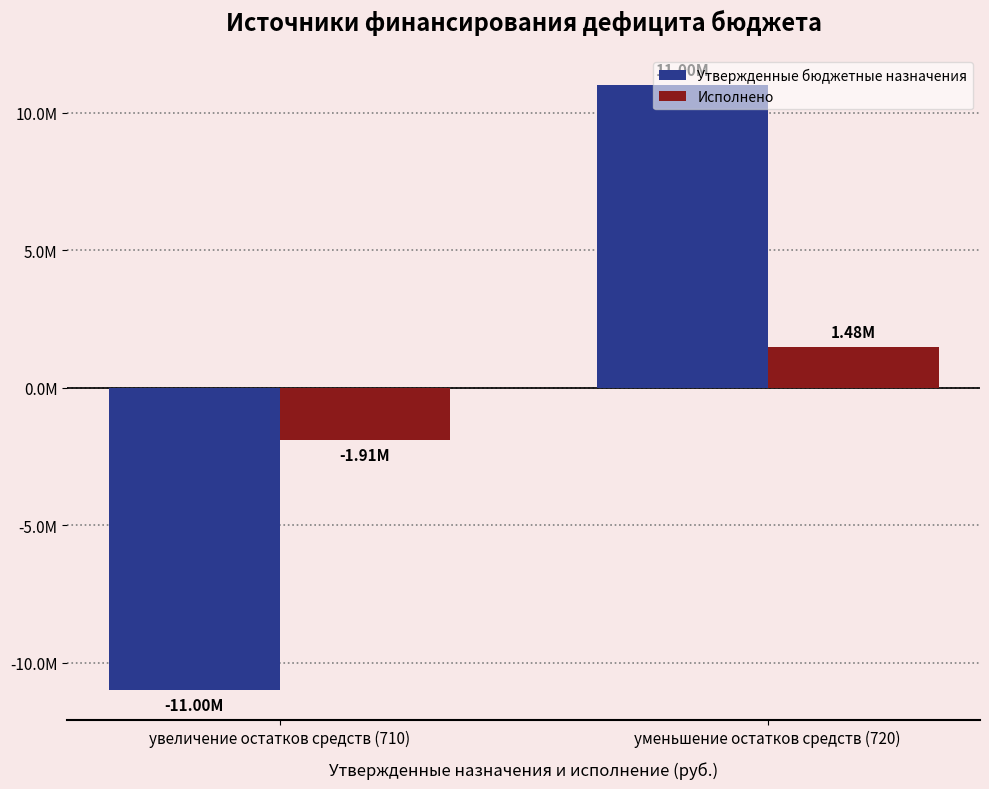

Count the Утвержденные бюджетные назначения values in the range -10995200 to 10995200.

2